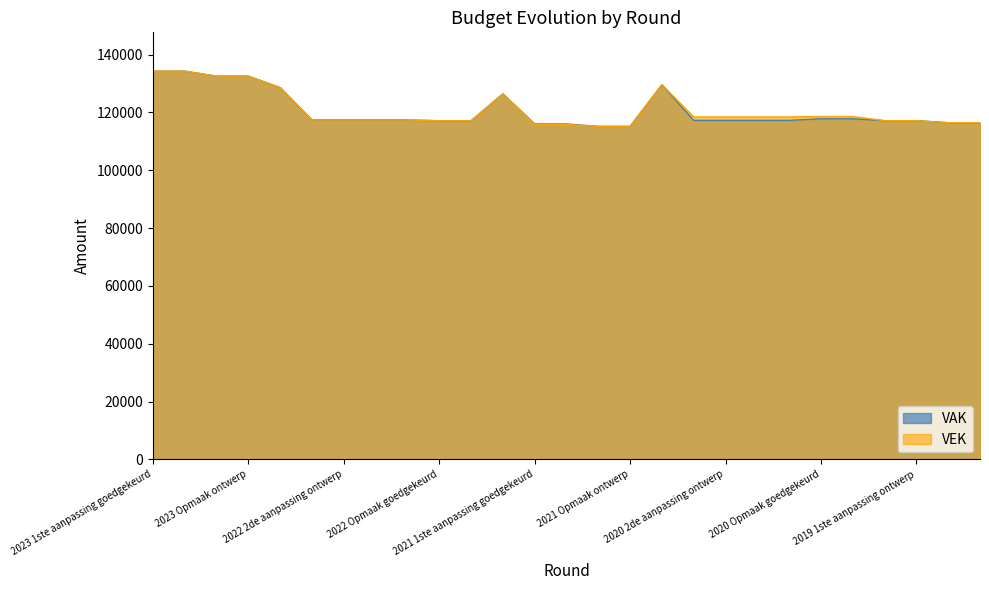

What is the difference between the maximum and minimum values in the VEK series?

19092